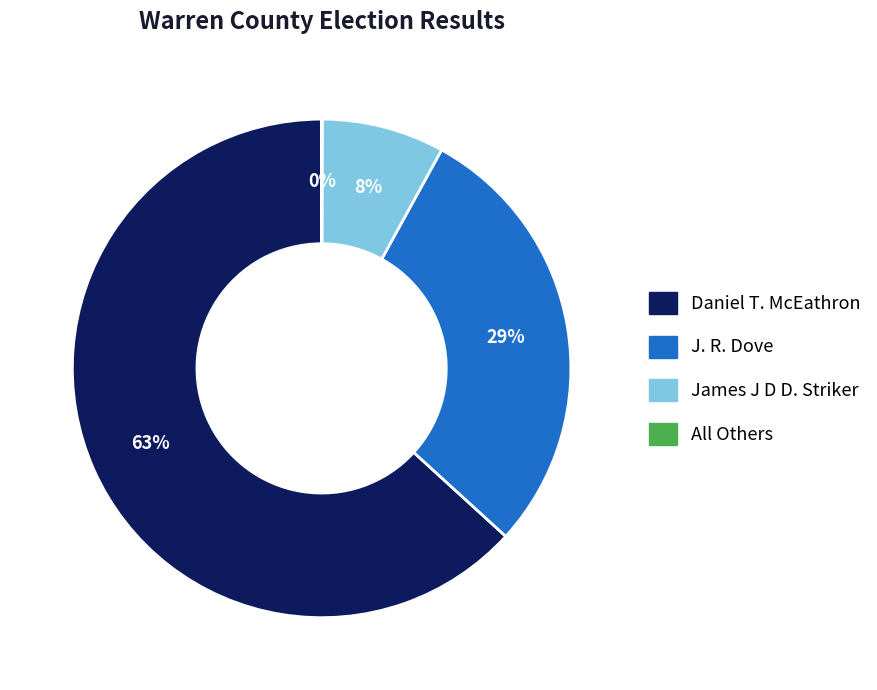

To the nearest percent, what portion does Daniel T. McEathron represent?

63%